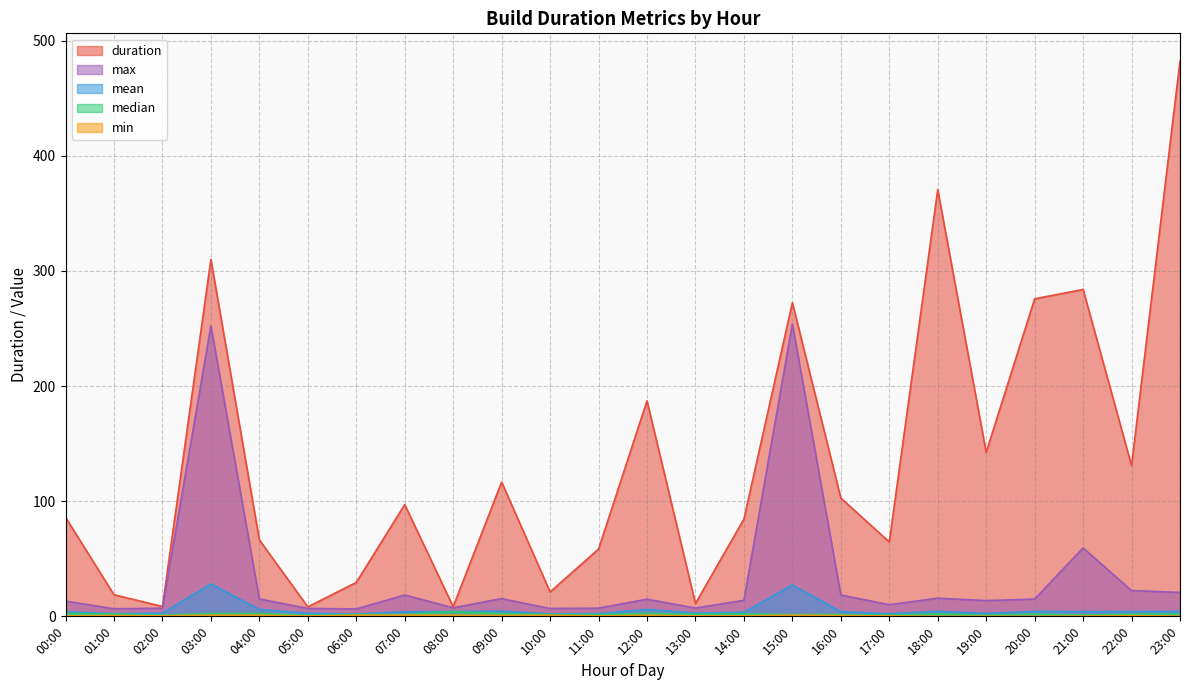

What is the label of the 24th point from the right?

00:00